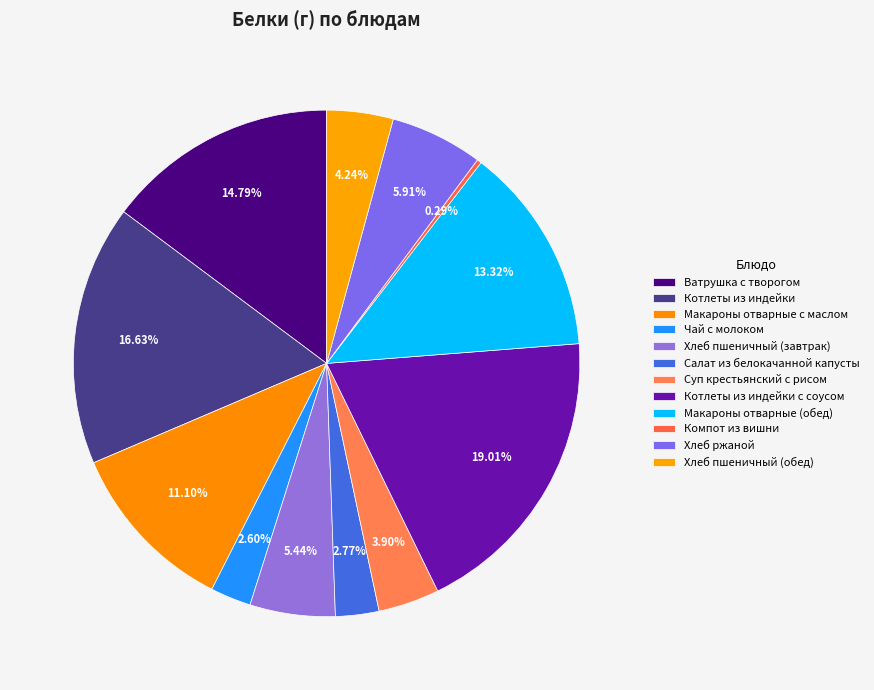

Is there a majority slice in this chart?

No